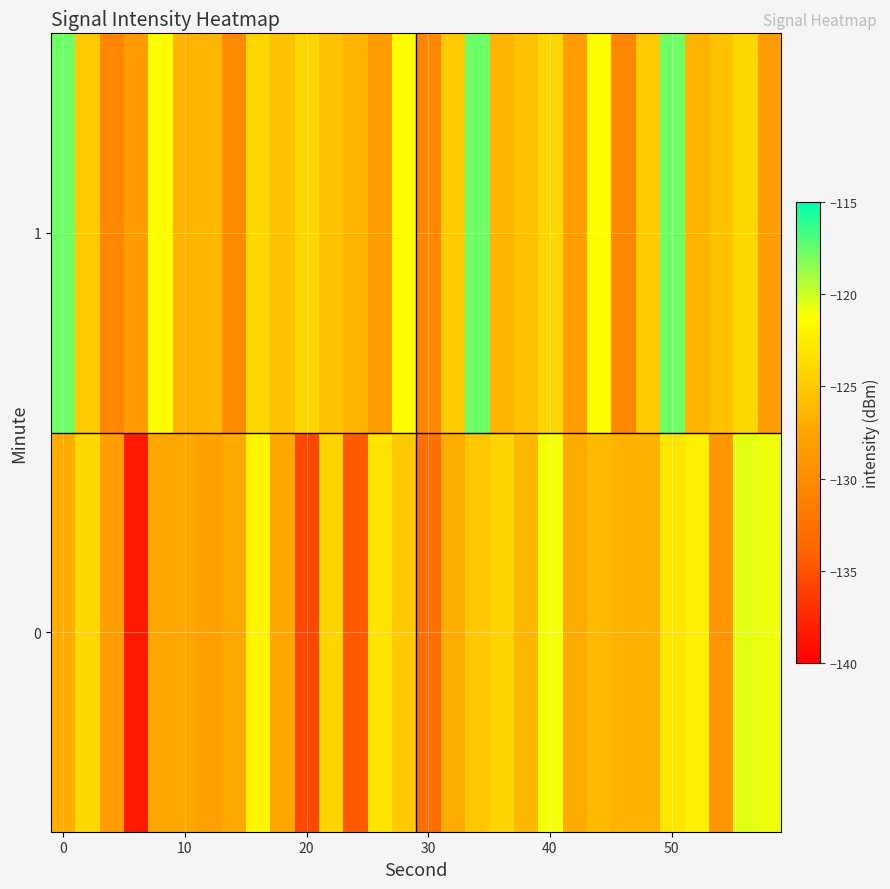

How many distinct data groups are displayed?

2